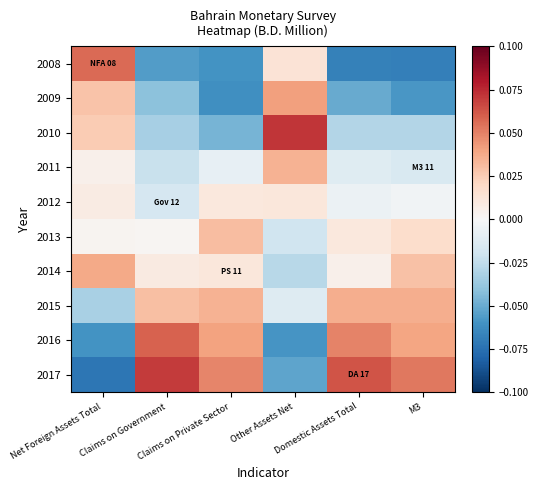

How many categories are shown in the chart?

6